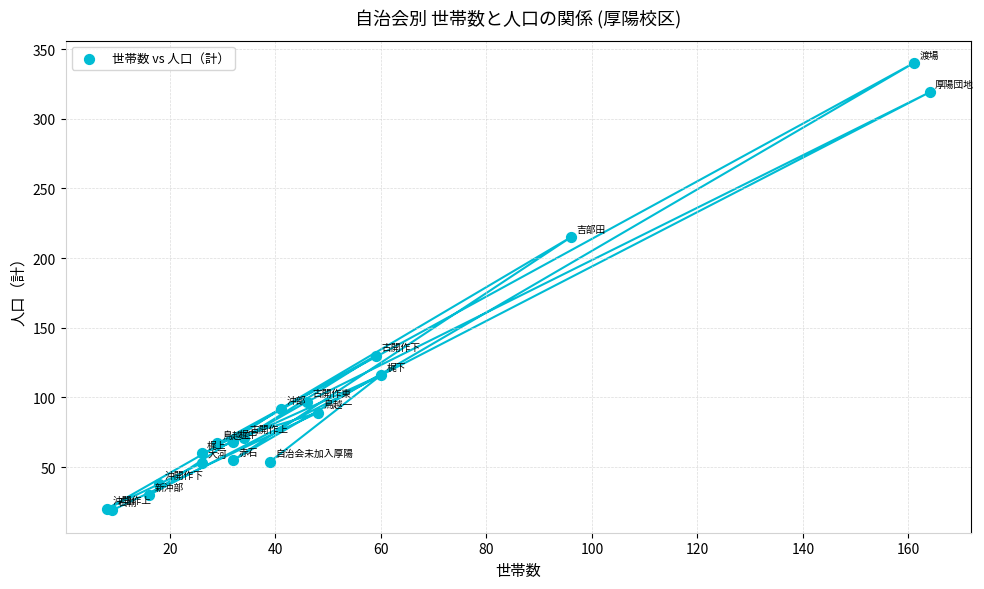

What Y value in the scatter plot is closest to 179?

215